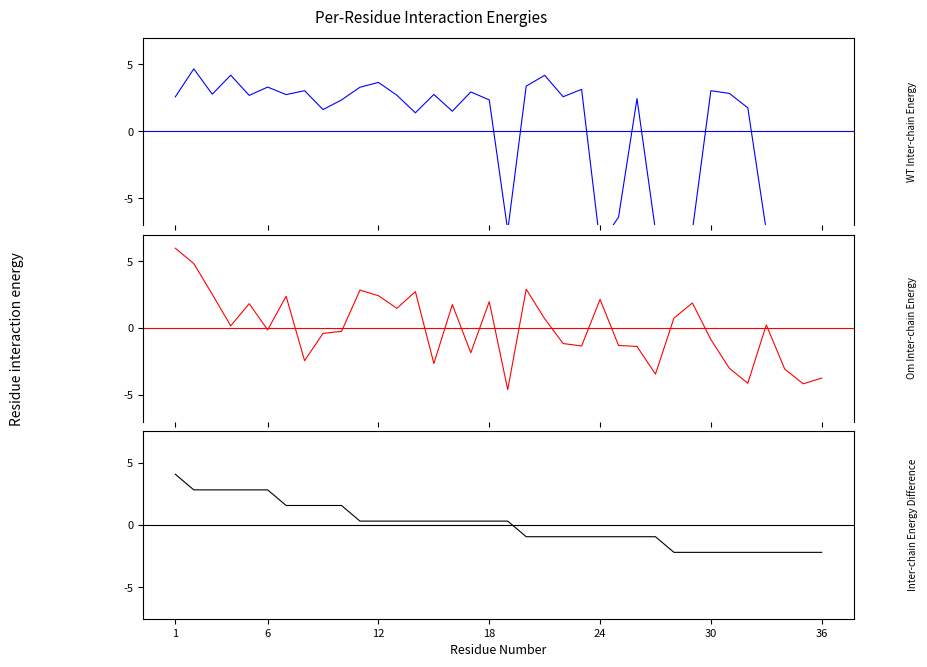

What is the difference between the maximum and minimum values in the Points series?

2.5